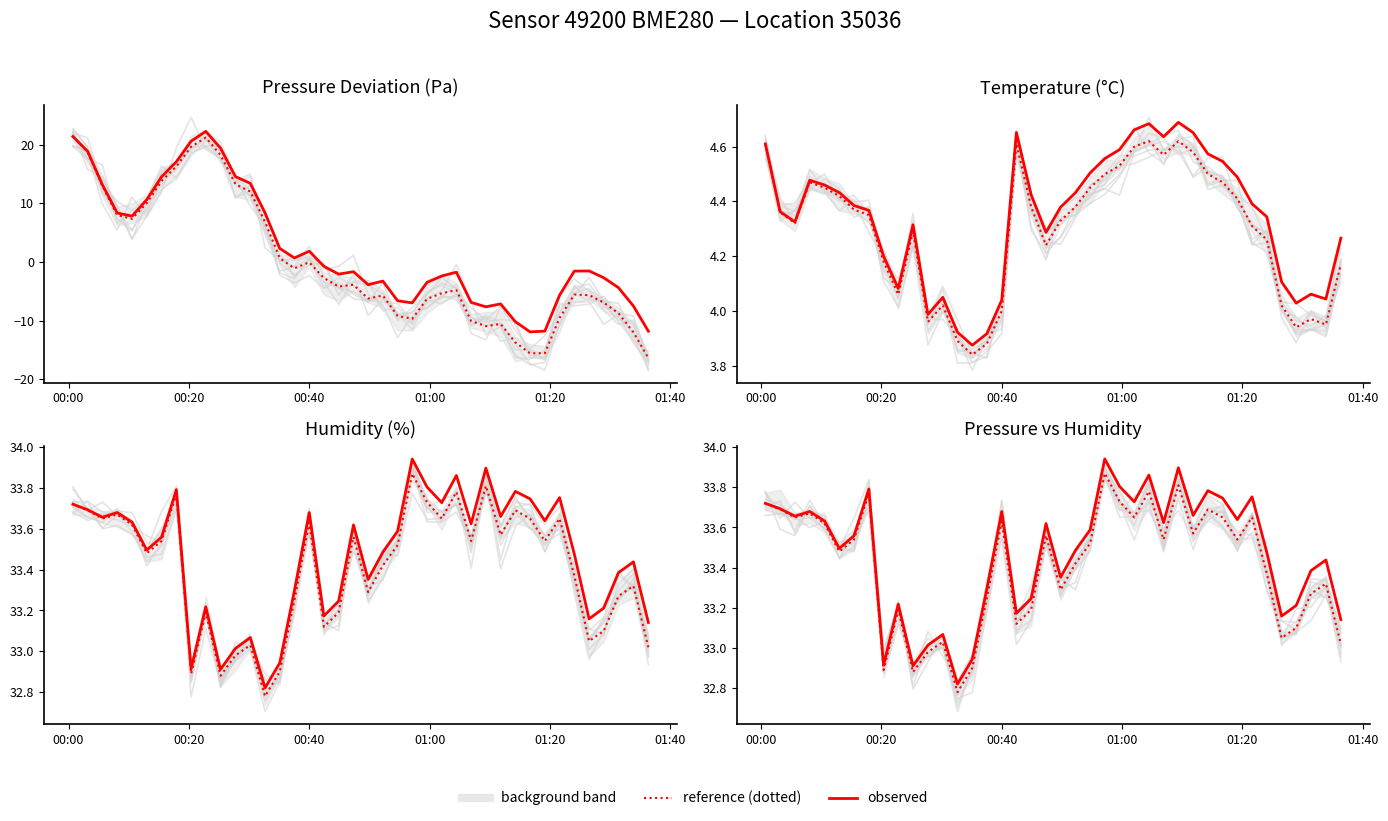

Does the chart display data point markers on the line(s)?

No